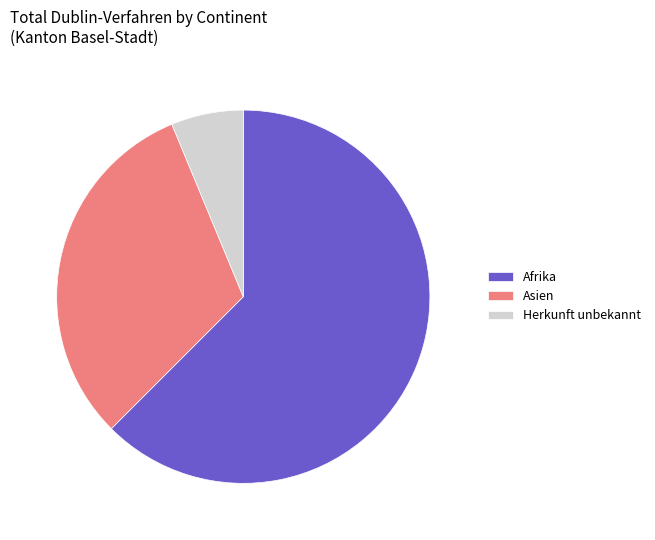

True or false: Afrika accounts for 68% of the total.

False